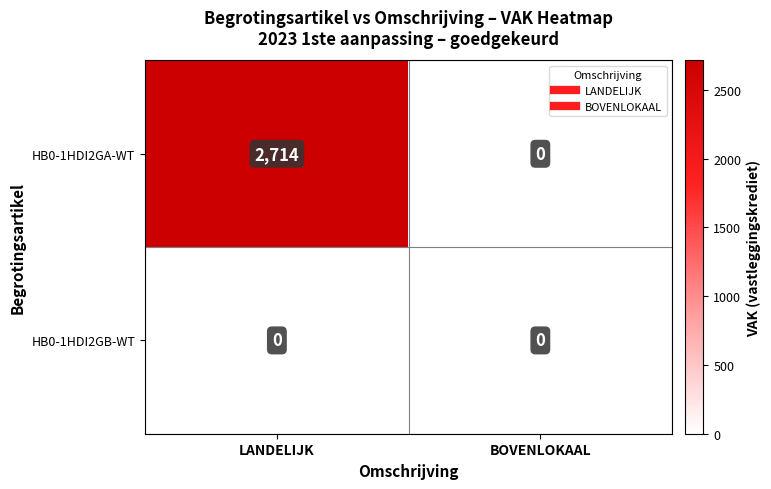

The HB0-1HDI2GA-WT series shows 1056 at LANDELIJK. True or false?

False